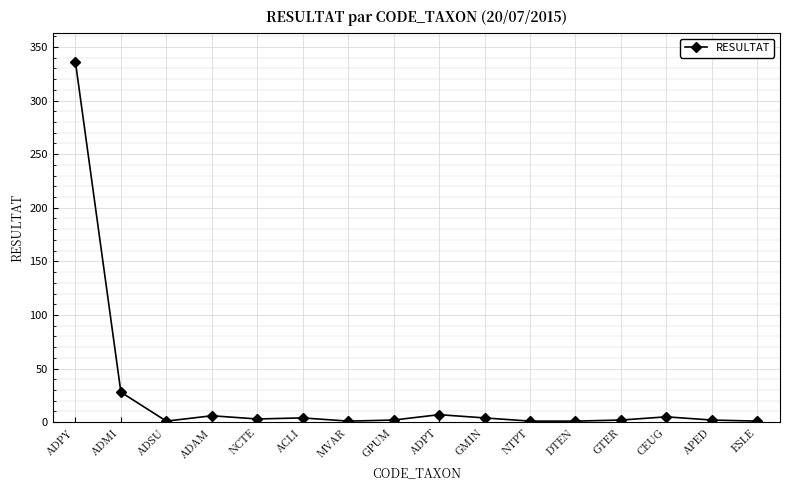

Where is the data nearest to the value 168?

ADMI